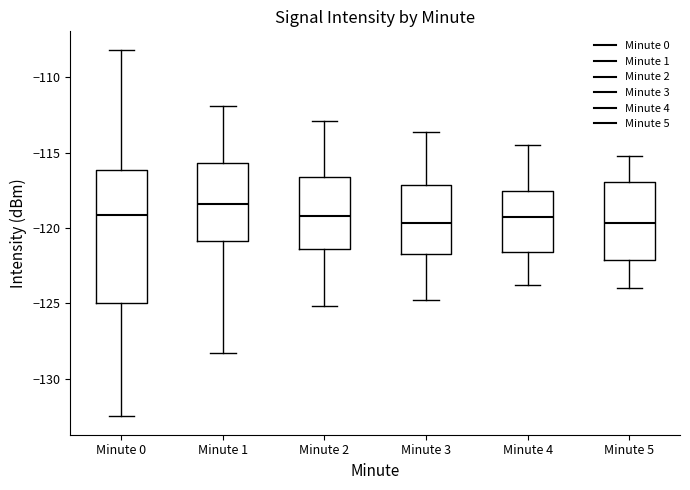

Reading left to right, read every box against the y-axis: the position of its median line, the range the box covers, and the ends of its whiskers. The values are not printed on the chart, so give them approximately, as read against the axis.

Minute 0: median -119.0, box -125.0 to -116.0, whiskers -132.5 to -108.0
Minute 1: median -118.5, box -121.0 to -115.5, whiskers -128.5 to -112.0
Minute 2: median -119.0, box -121.5 to -116.5, whiskers -125.0 to -113.0
Minute 3: median -119.5, box -121.5 to -117.0, whiskers -125.0 to -113.5
Minute 4: median -119.5, box -121.5 to -117.5, whiskers -124.0 to -114.5
Minute 5: median -119.5, box -122.0 to -117.0, whiskers -124.0 to -115.0